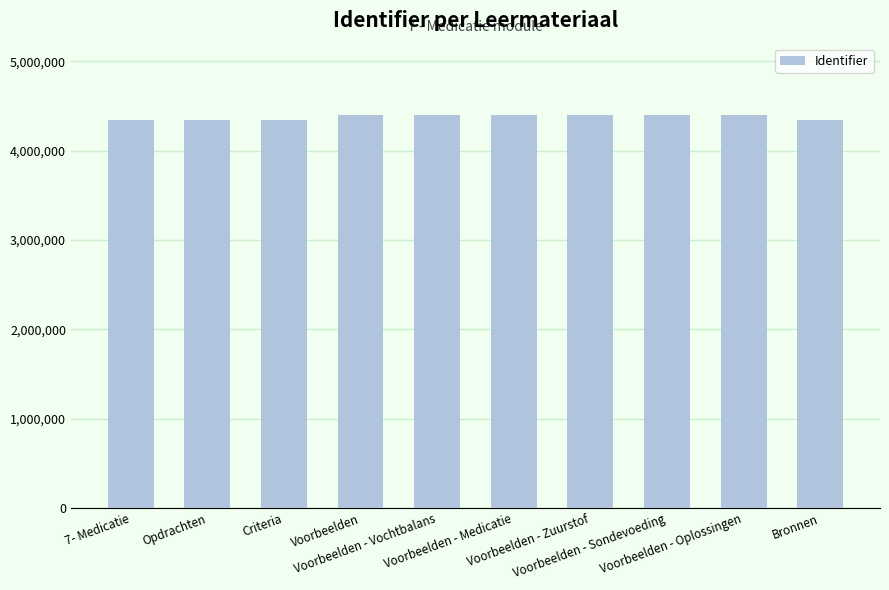

What is the smallest value displayed?

4341322